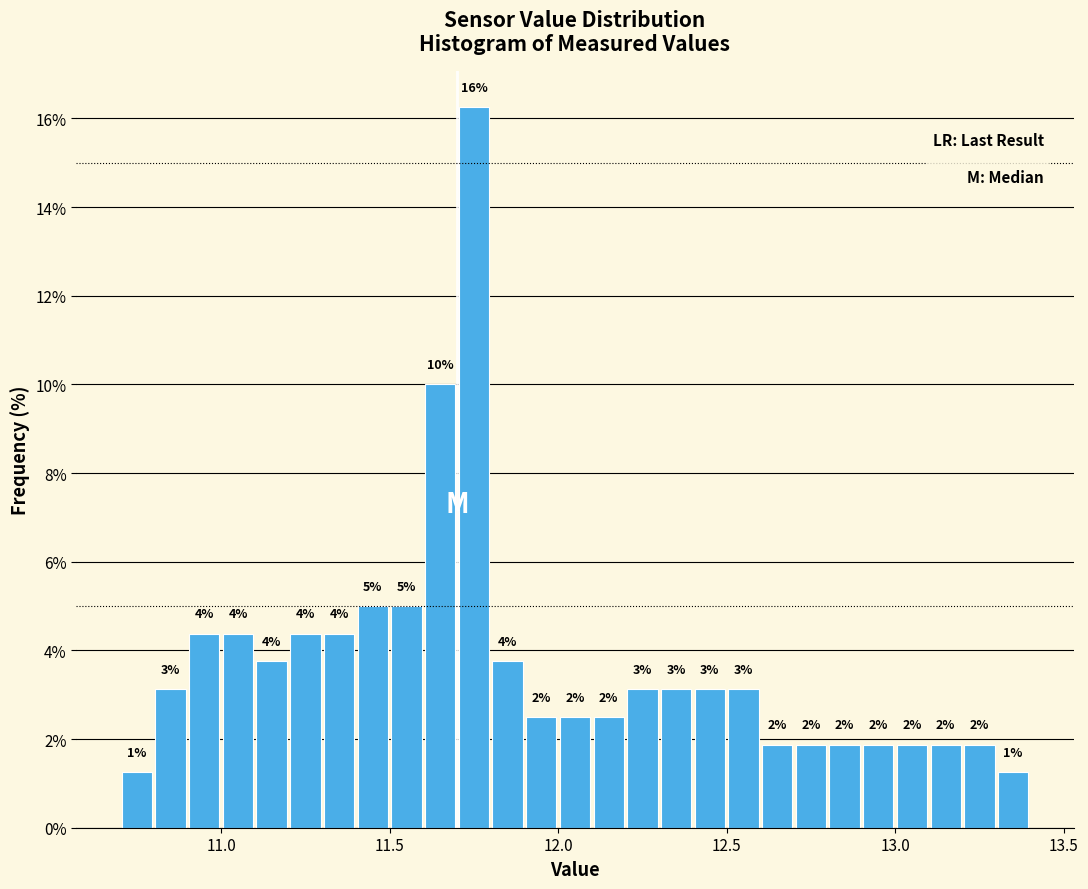

Around what value on the x-axis is the tallest bar? Give the approximate position of its centre, as read against the axis.

11.75